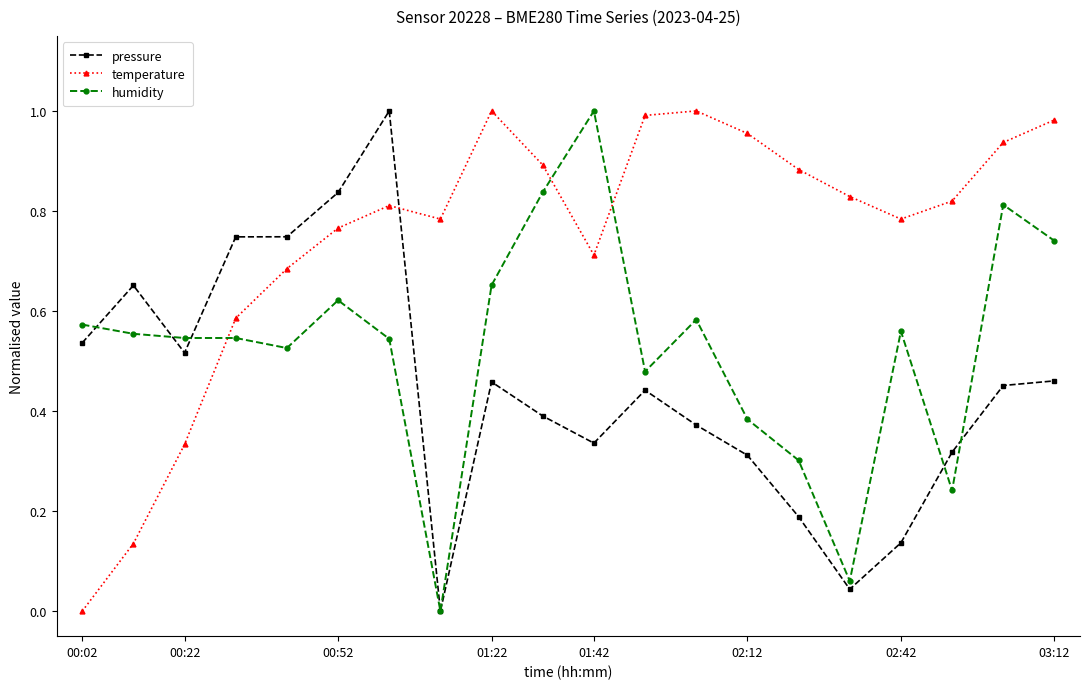

How many lines are shown in the chart?

3